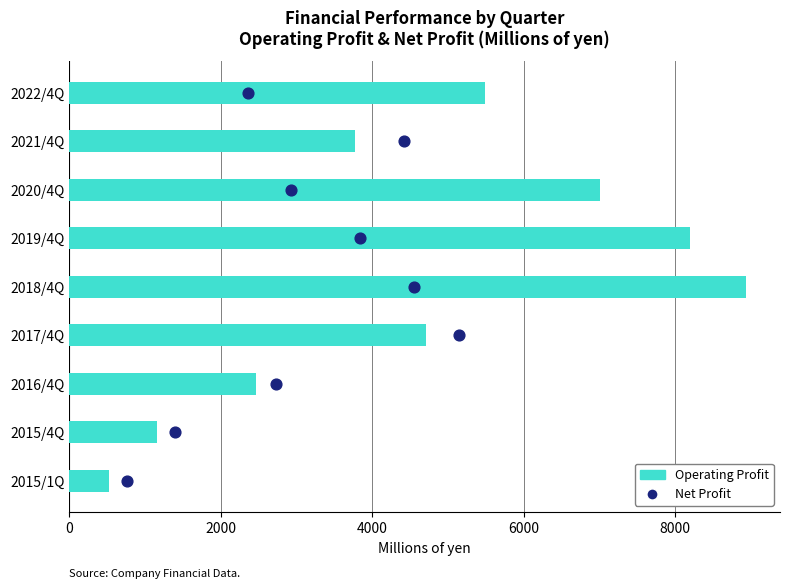

What are all the series names shown in the legend?

Operating Profit, Net Profit